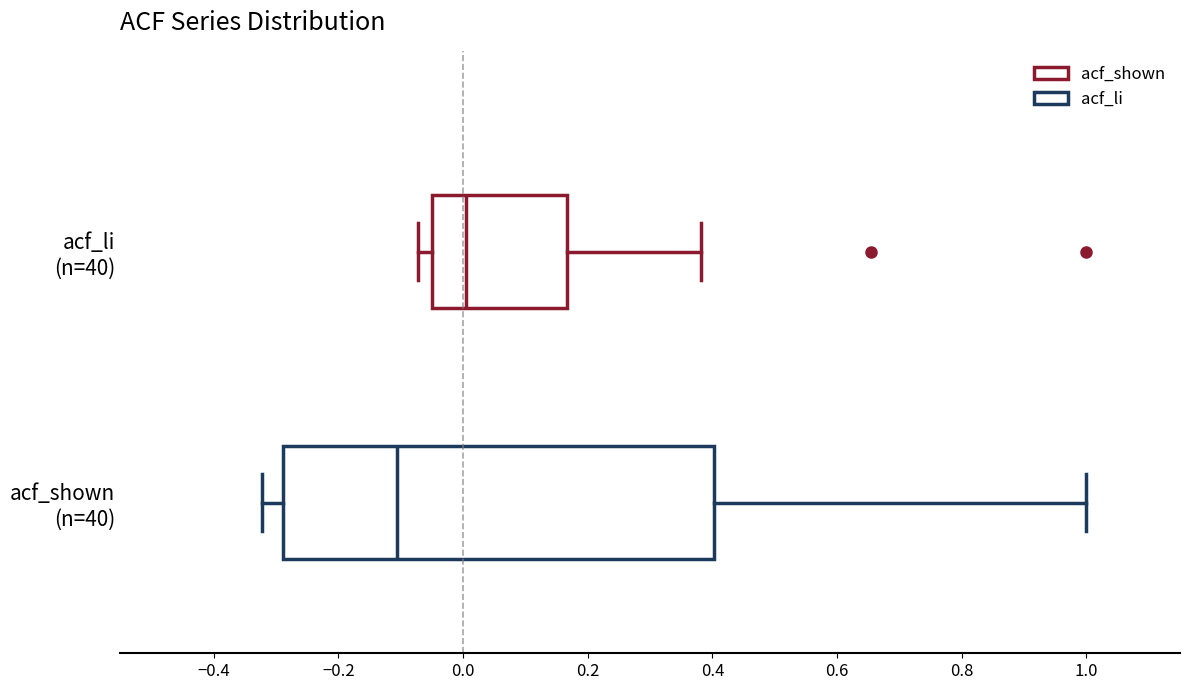

Reading bottom to top, read every box against the x-axis: the position of its median line, the range the box covers, and the ends of its whiskers. The values are not printed on the chart, so give them approximately, as read against the axis.

acf_shown (n=40): median -0.10, box -0.28 to 0.40, whiskers -0.32 to 1.00
acf_li (n=40): median 0.00, box -0.04 to 0.16, whiskers -0.08 to 0.38